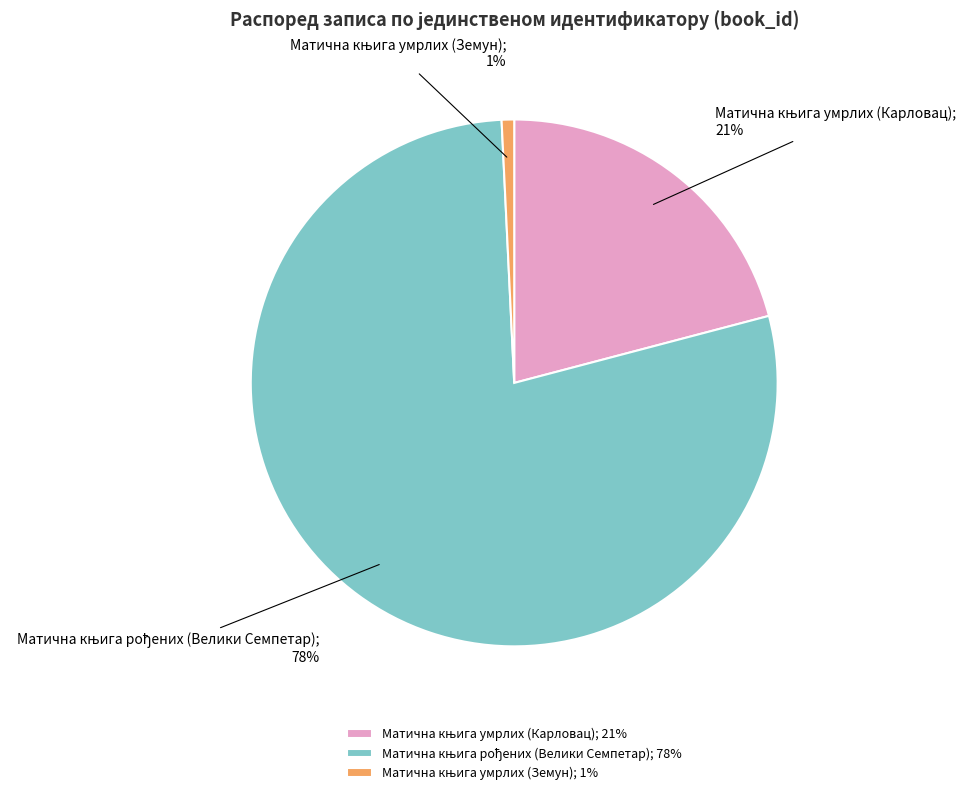

To the nearest percent, what is the average slice percentage?

33%